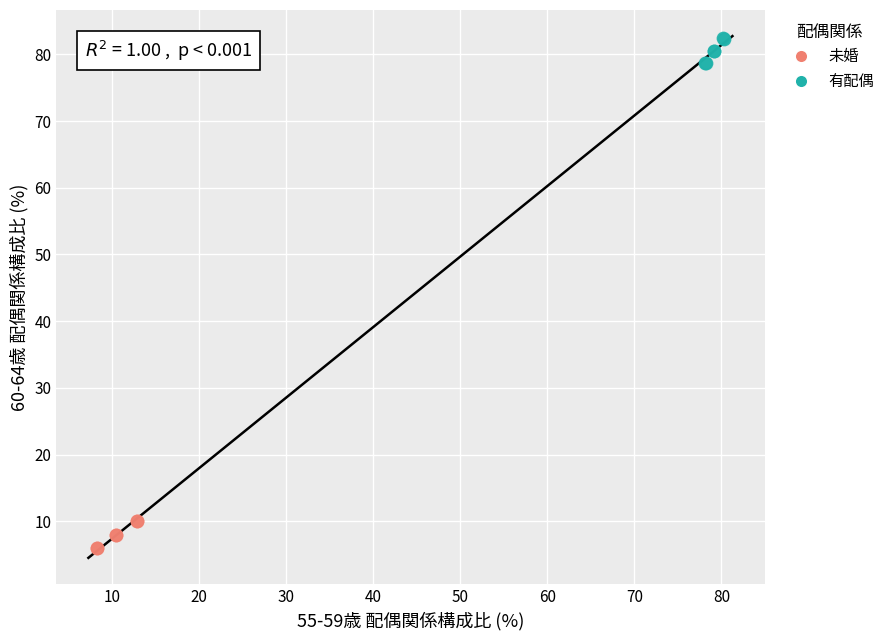

Which series has the largest Y range (max minus min)?

未婚